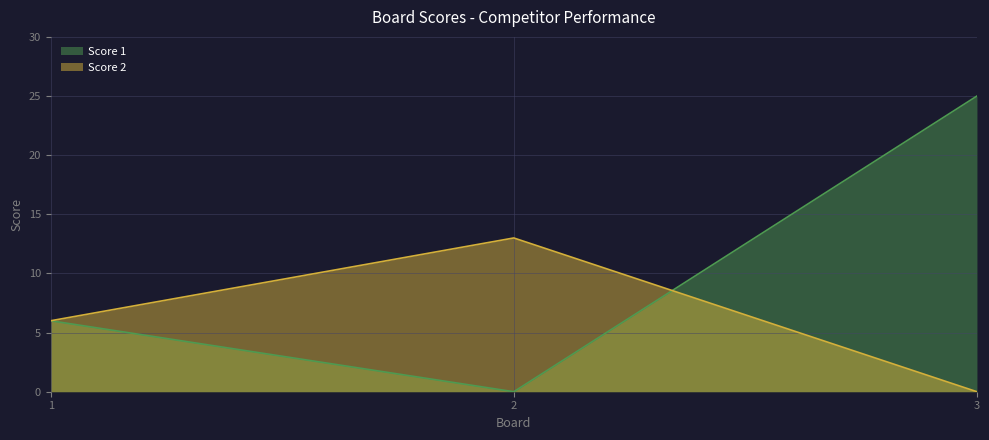

List the series in order of their overall mean, lowest first.

Score 2, Score 1